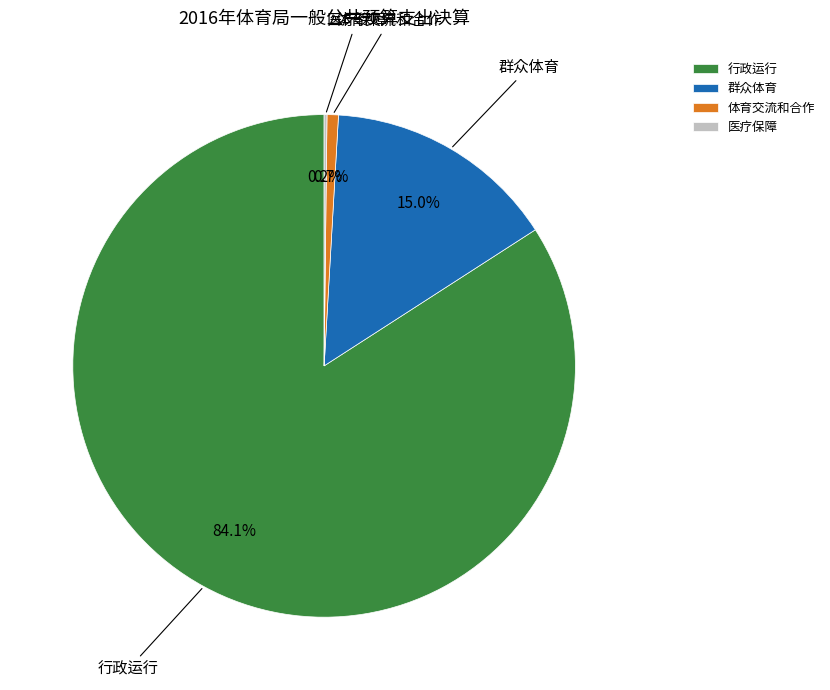

Is there a majority slice in this chart?

Yes